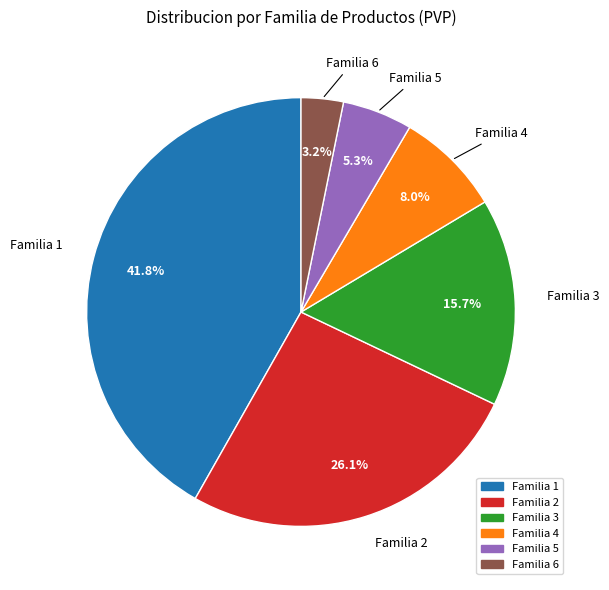

Is there a majority slice in this chart?

No